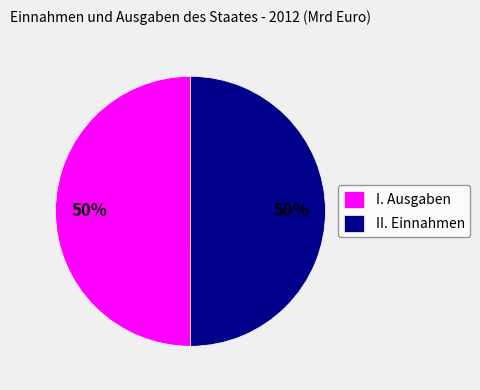

Is it true that I. Ausgaben is 50% of the pie?

True